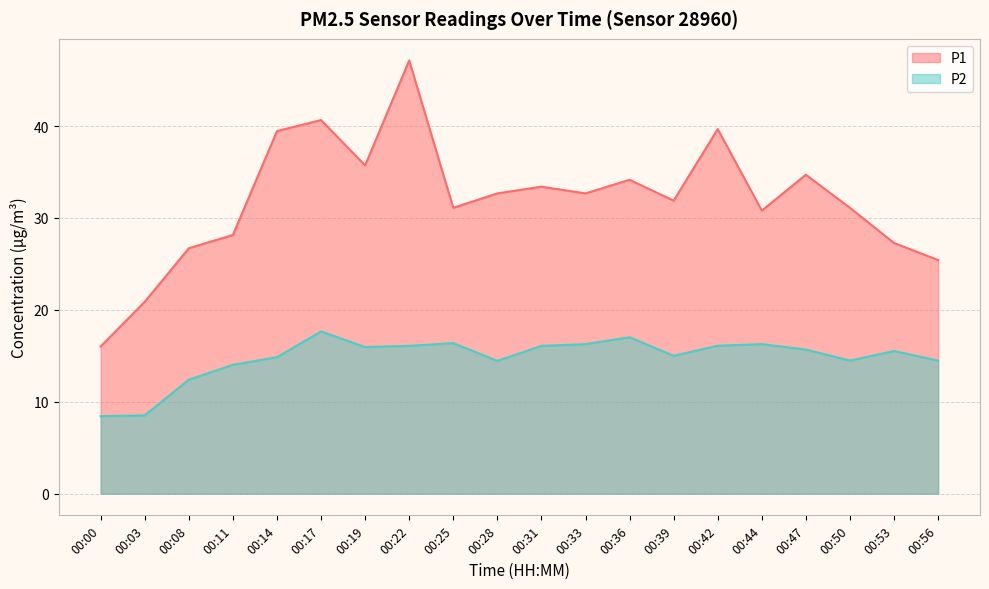

True or false: P1 and P2 intersect in this chart.

False